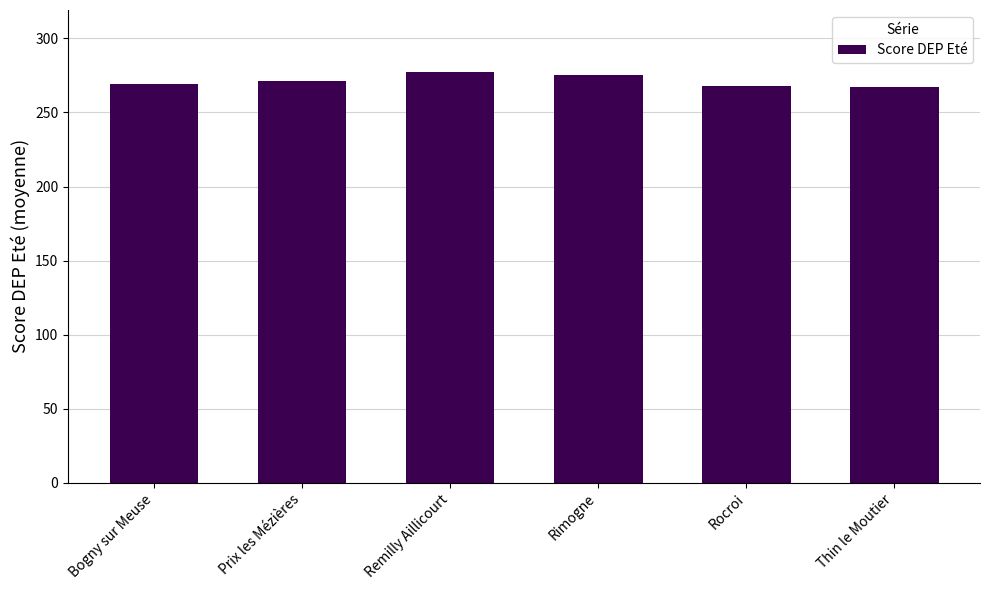

What is the value of the 5th bar from the left?

268.0